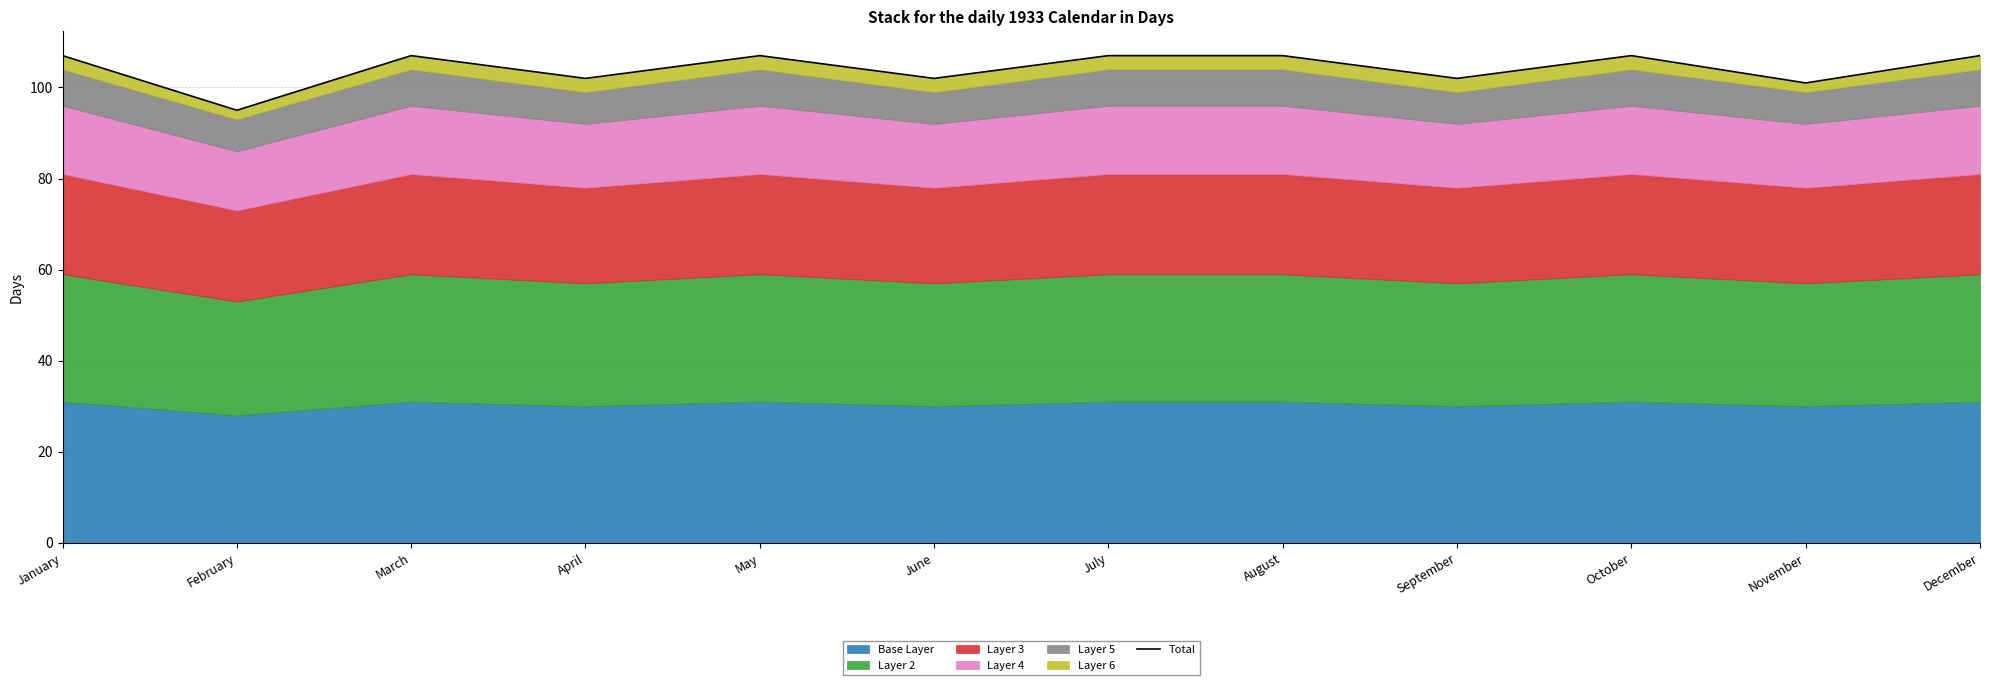

At which category does the chart reach its minimum across all series?

February